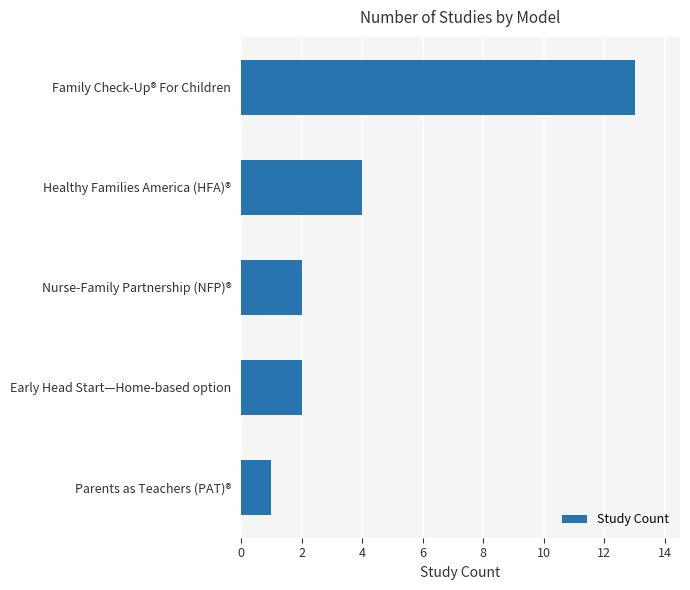

Between Nurse-Family Partnership (NFP)® and Healthy Families America (HFA)®, which is larger?

Healthy Families America (HFA)®